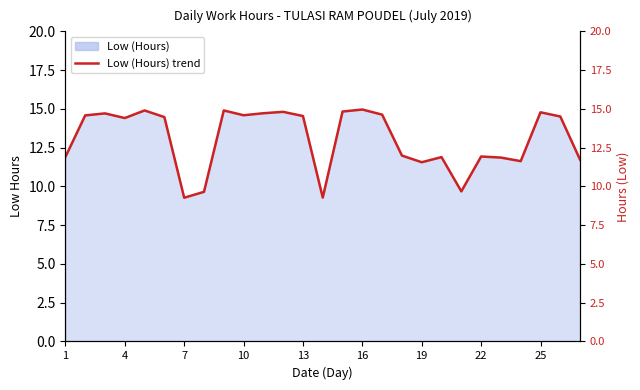

Read the value at 13.

14.5